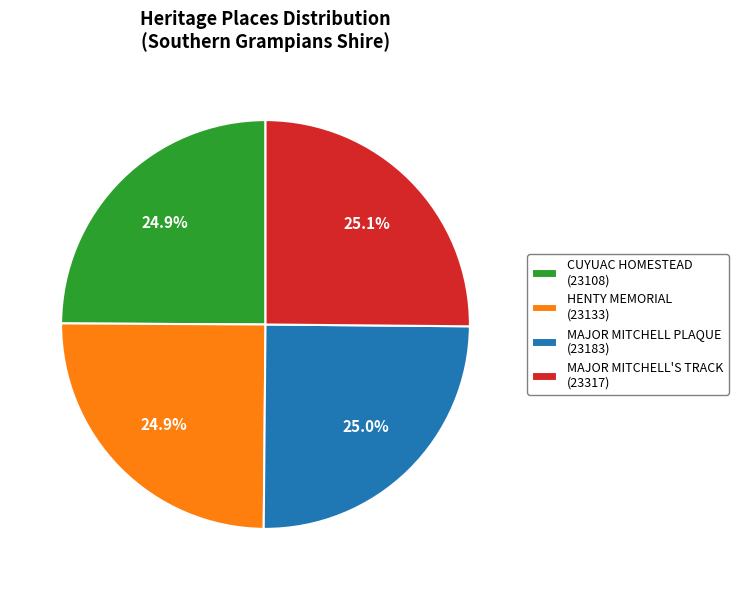

What is the ratio of the value at HENTY MEMORIAL (23133) to the value at CUYUAC HOMESTEAD (23108)?

1.0